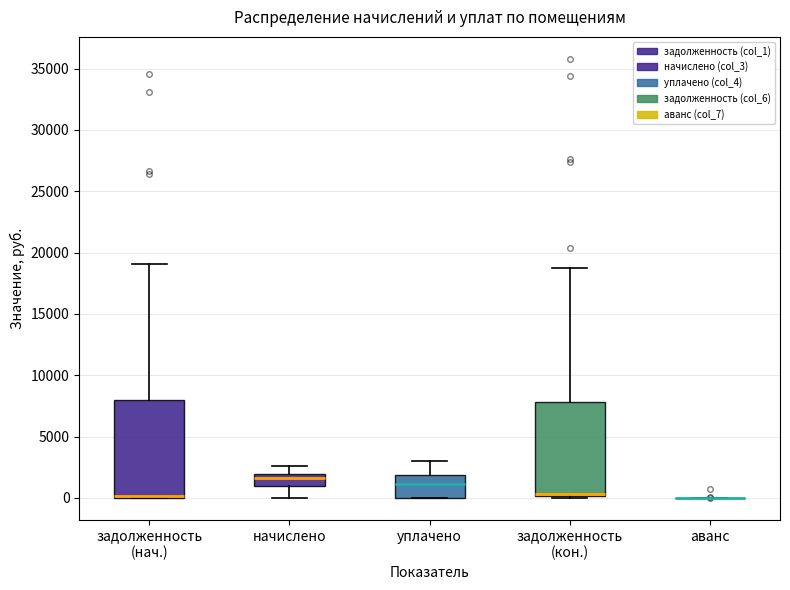

Reading left to right, transcribe this box plot: for each box, give where its median line is, the range the box spans, and where its two whiskers end, as read against the y-axis. The values are not printed on the chart, so give them approximately, as read against the axis.

задолженность (нач.): median 0 (just above the box's lower edge), box 0 to 8000, whiskers 0 to 19000
начислено: median 1500, box 1000 to 2000, whiskers 0 to 2500
уплачено: median 1000, box 0 to 2000, whiskers 0 to 3000
задолженность (кон.): median 500, box 0 to 8000, whiskers 0 to 18500
аванс: box collapsed to a line at 0, whiskers 0 to 0